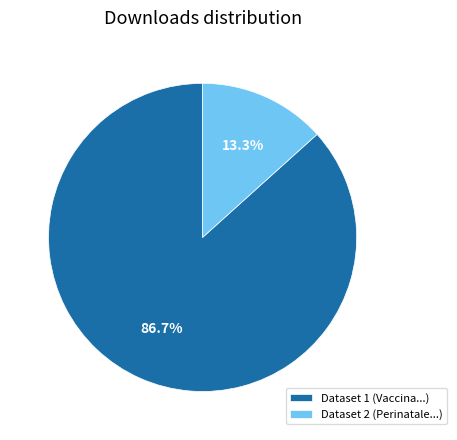

What is the smallest slice in the pie chart?

Dataset 2 (Perinatale...)